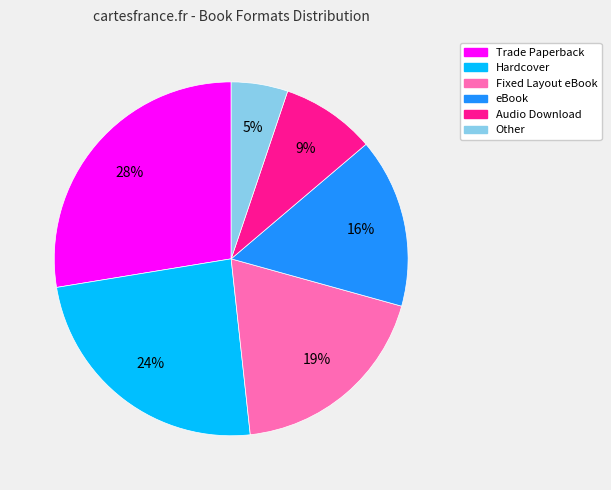

Between Hardcover and Other, which is larger?

Hardcover